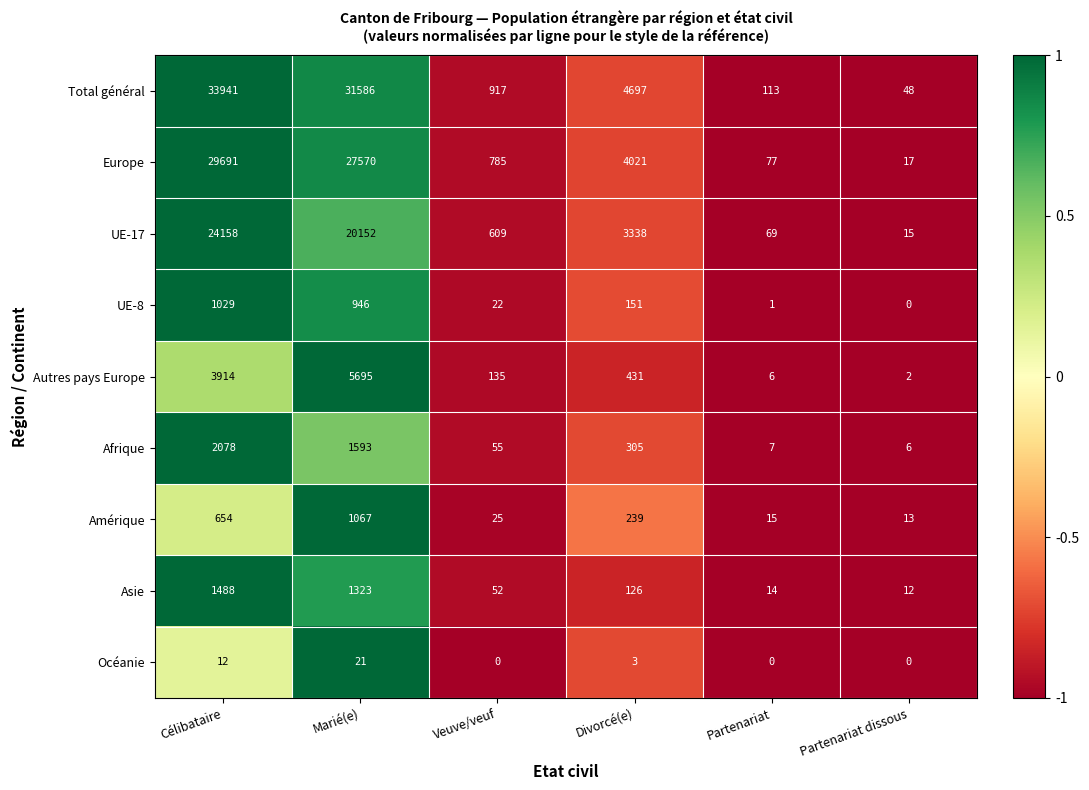

Is it true that Océanie equals 0 at Partenariat?

True